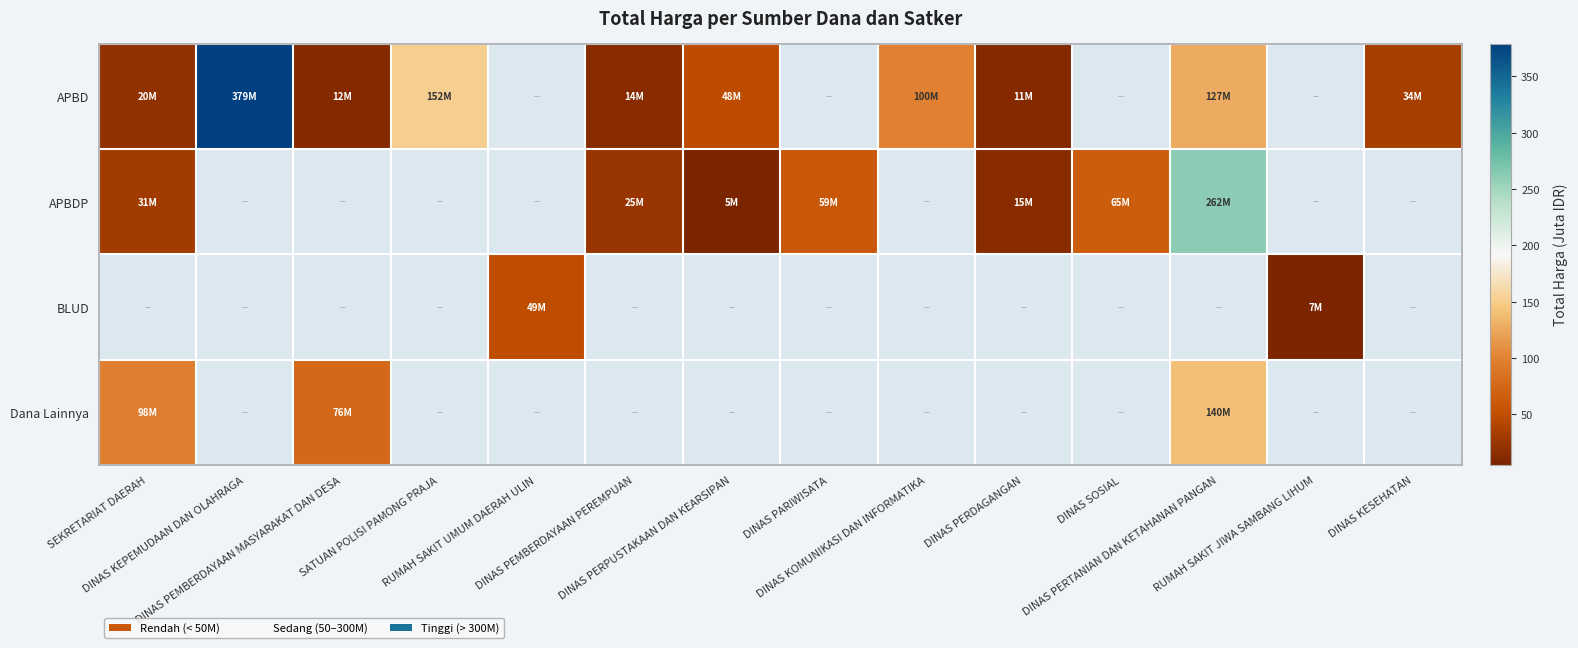

What is the minimum value shown in the chart?

5.1